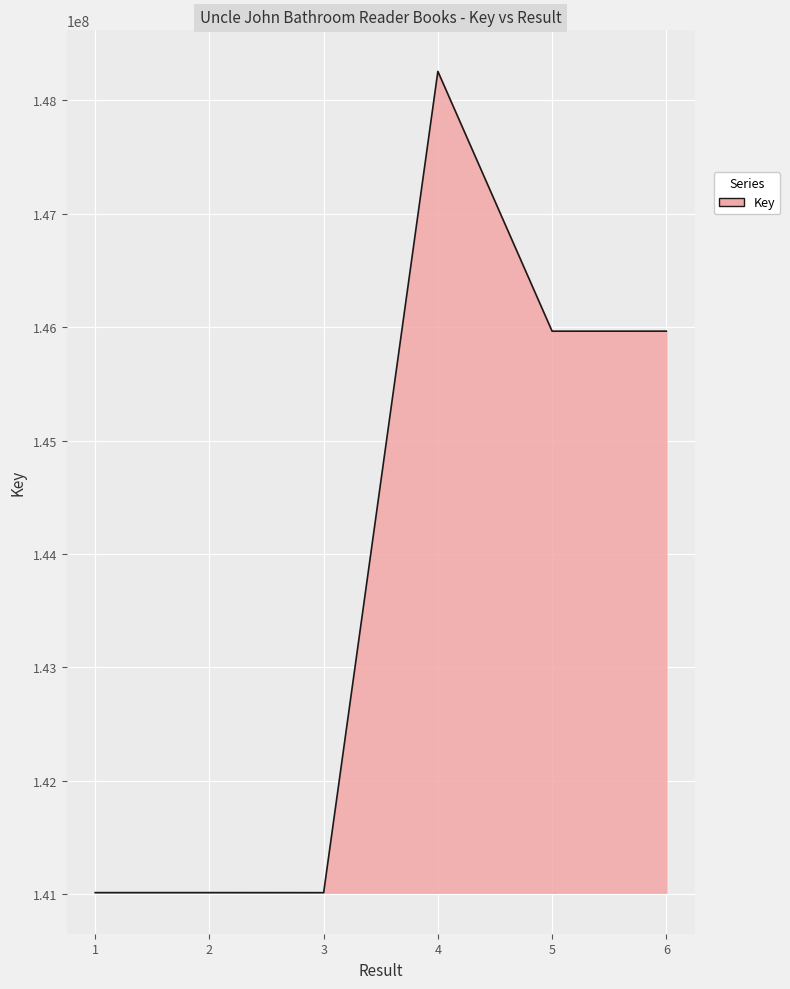

What is the sum of all values?

863225163